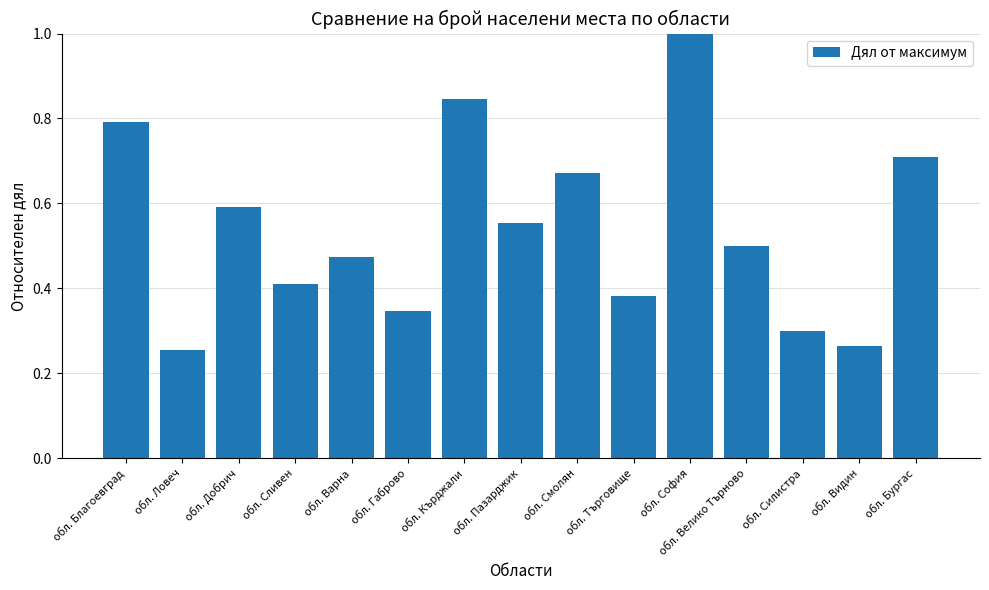

Are the bars horizontal?

No